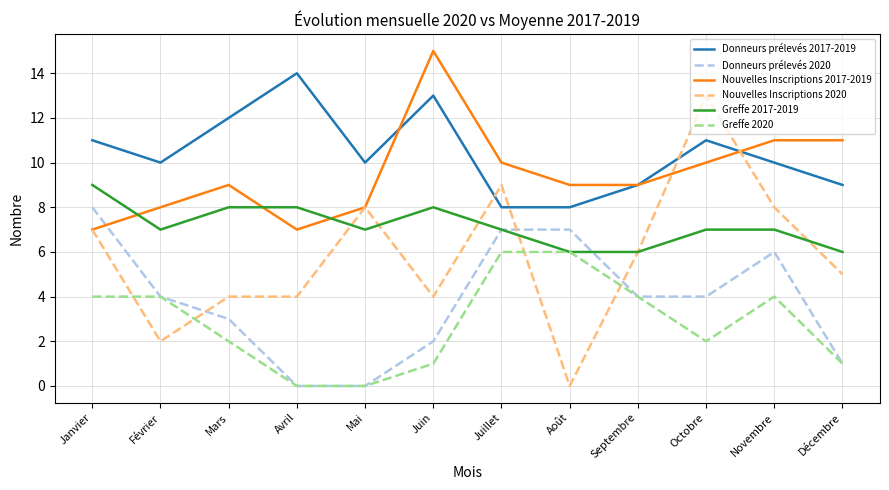

How many intersections are there between Nouvelles Inscriptions 2017-2019 and Donneurs prélevés 2020?

1